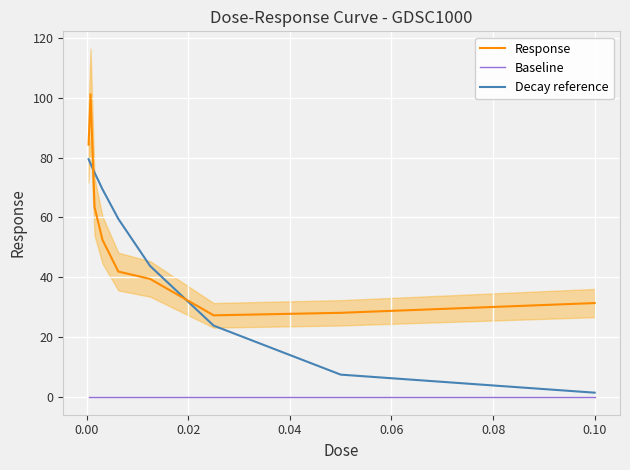

Where do Decay reference and Response first cross each other?

0.00 and 0.02